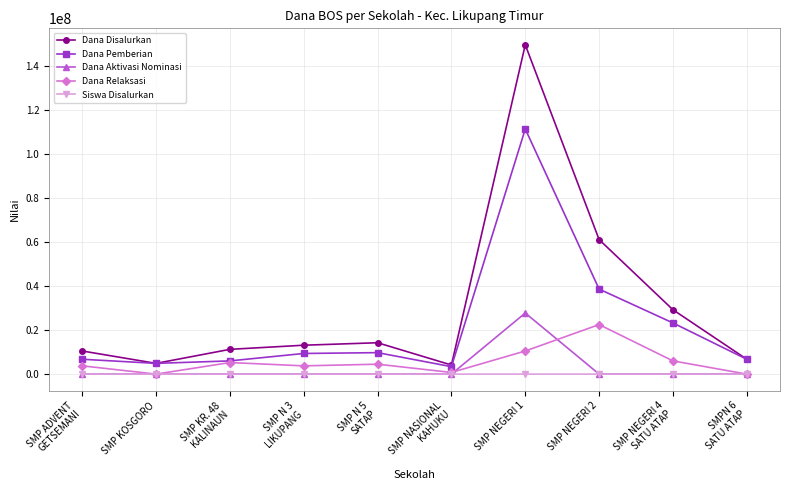

How many lines are shown in the chart?

5